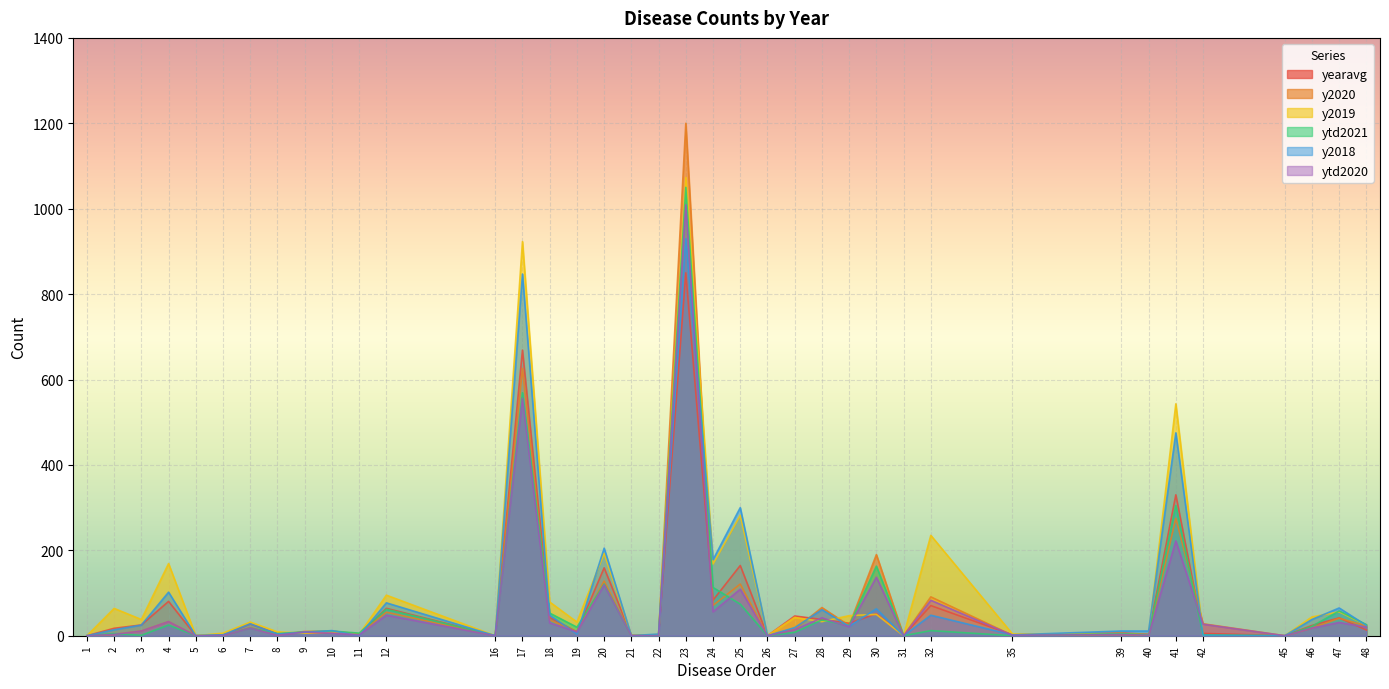

After their last crossing, which series has the higher values: y2018 or y2020?

y2020